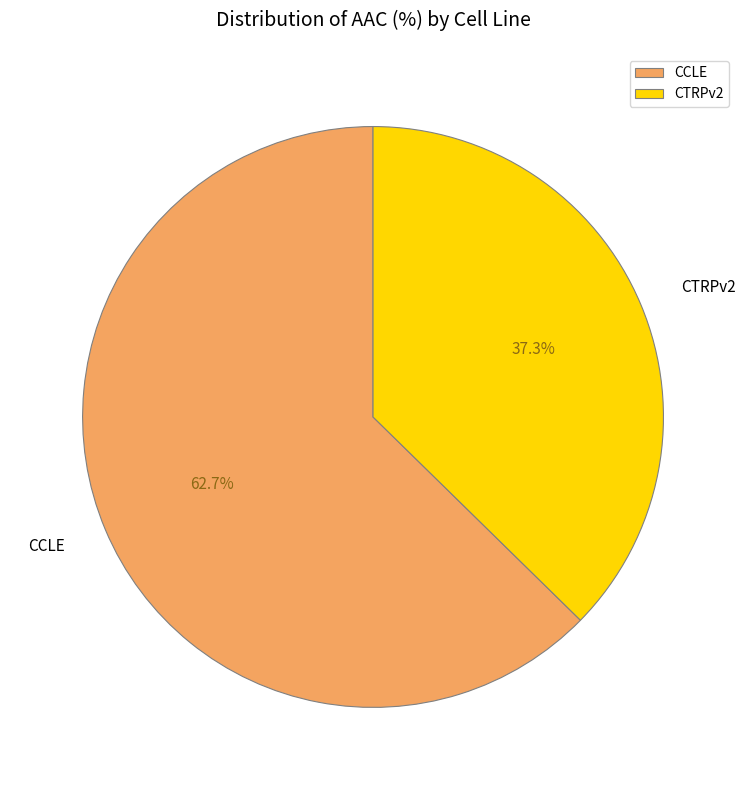

To the nearest percent, what portion does CCLE represent?

63%